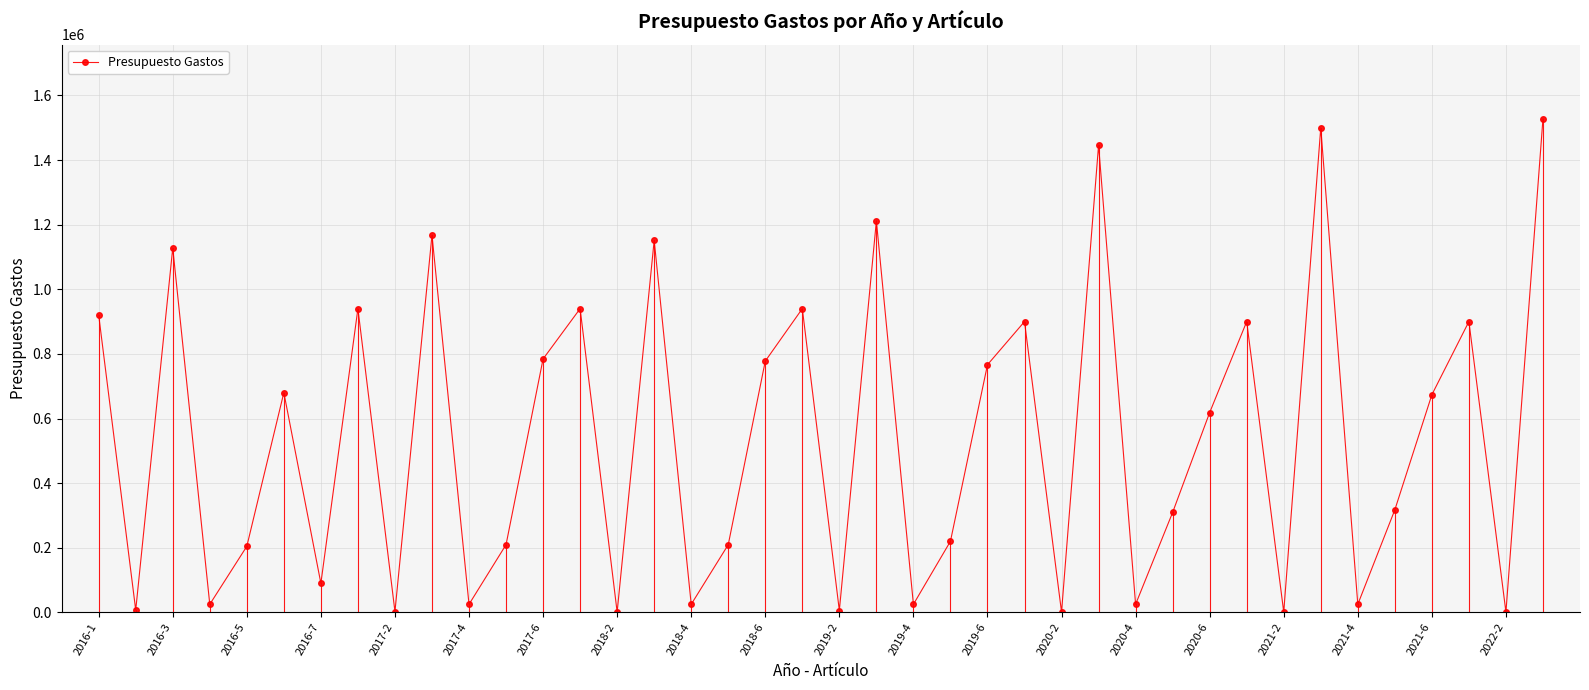

True or false: there are more than 2 points higher than both neighbors.

True